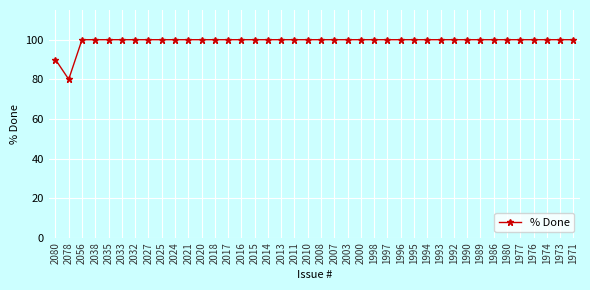

What is the ratio of the value at 2000 to the value at 2014?

1.0